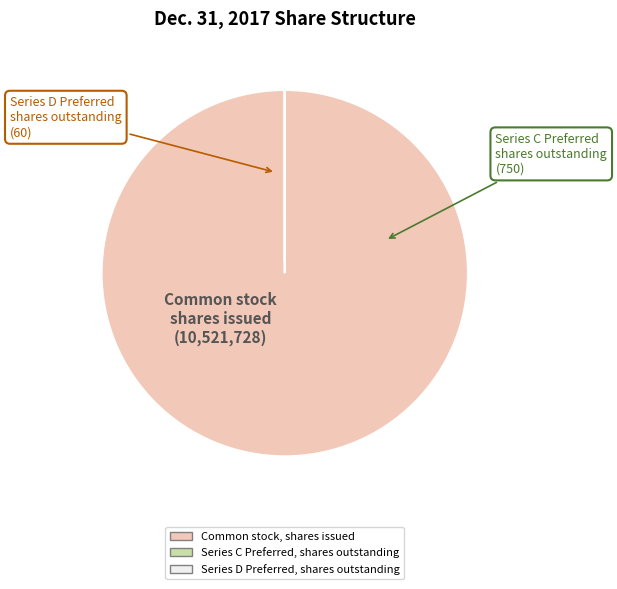

What is the largest slice in the pie chart?

Common stock, shares issued